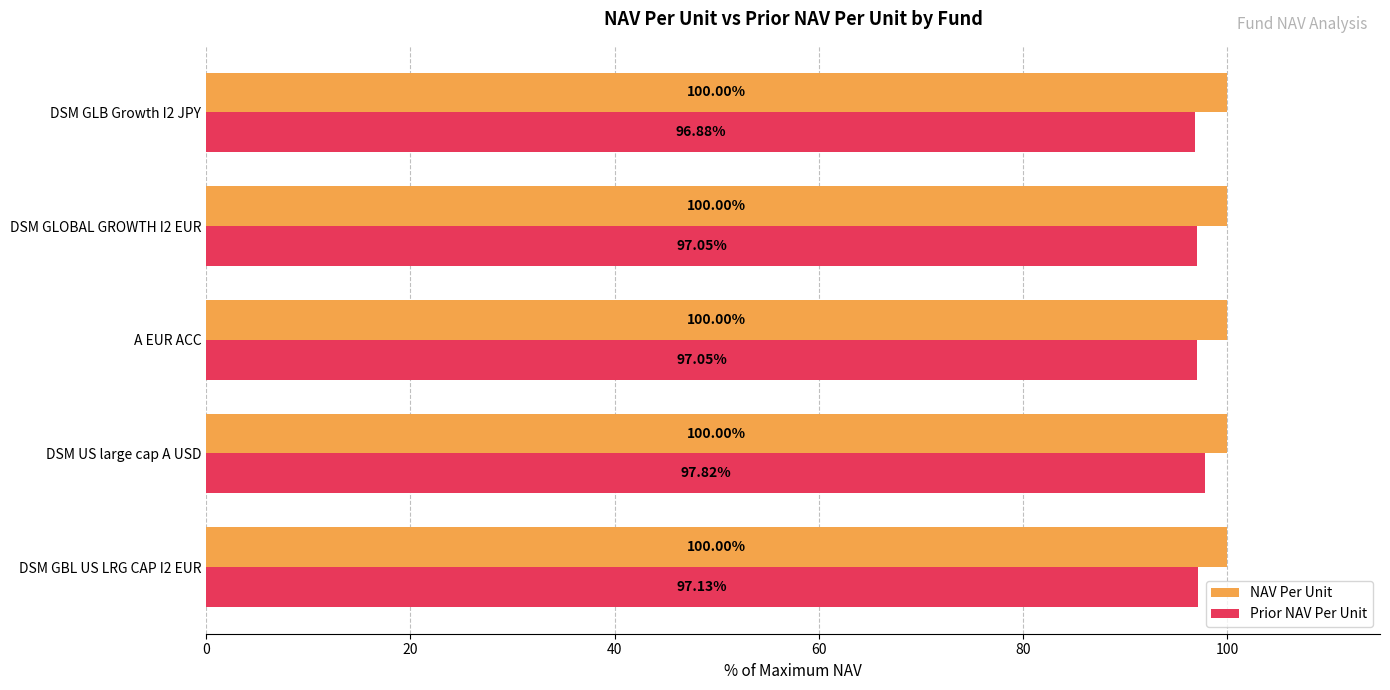

What is the difference between the maximum and minimum values in the Prior NAV Per Unit series?

0.9